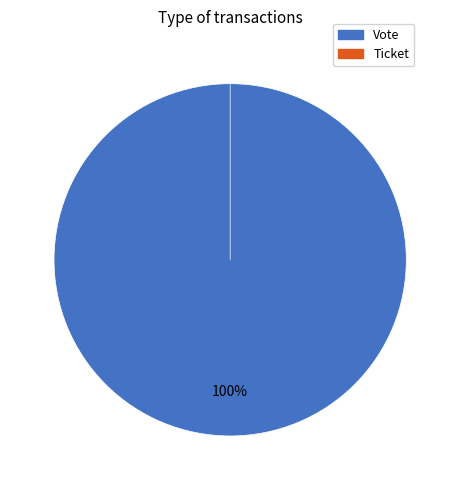

What is the smallest slice in the pie chart?

Ticket